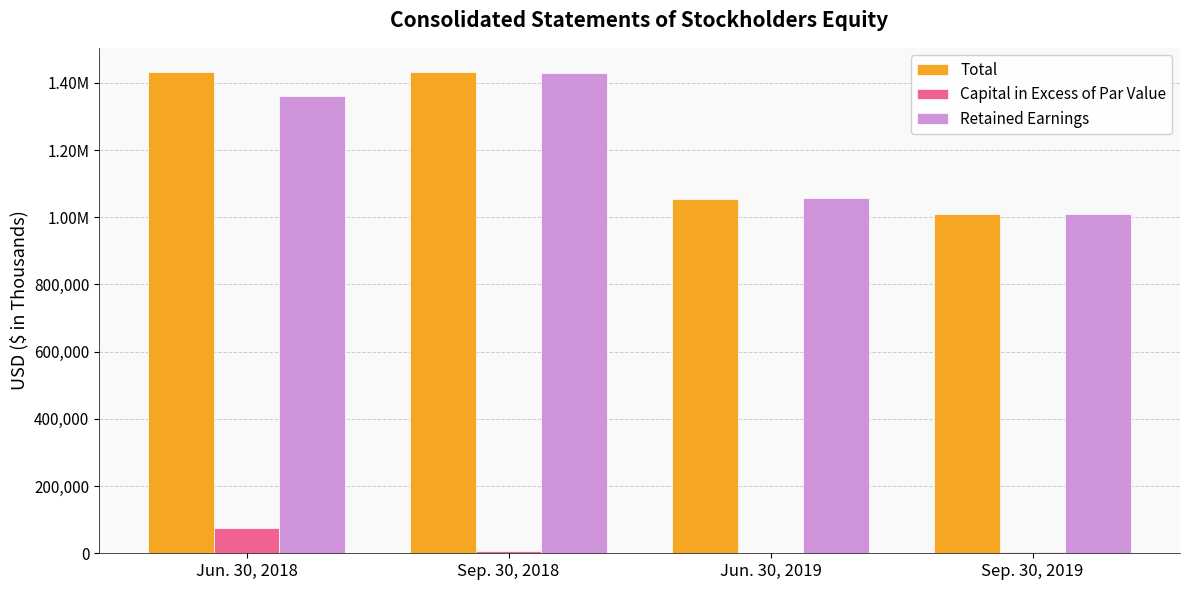

Reading left to right, list all the values displayed in this chart.

Total: 1431479	1432603	1055266	1010755
Capital in Excess of Par Value: 74568	7752	0	2990
Retained Earnings: 1360388	1428279	1058120	1010597